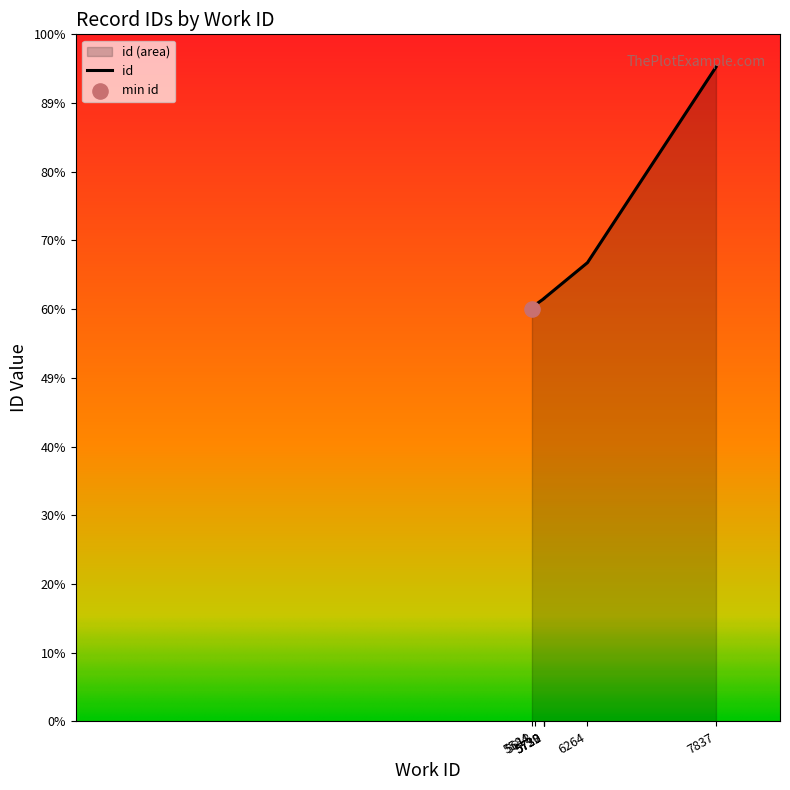

What is the ratio of the value at 5584 to the value at 5729?

1.0